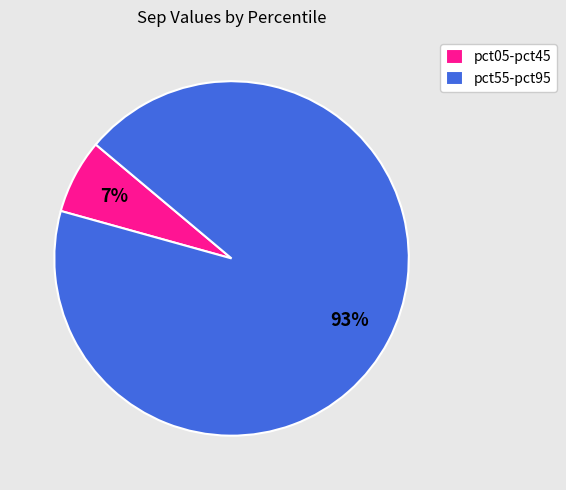

What is the majority slice?

pct55-pct95